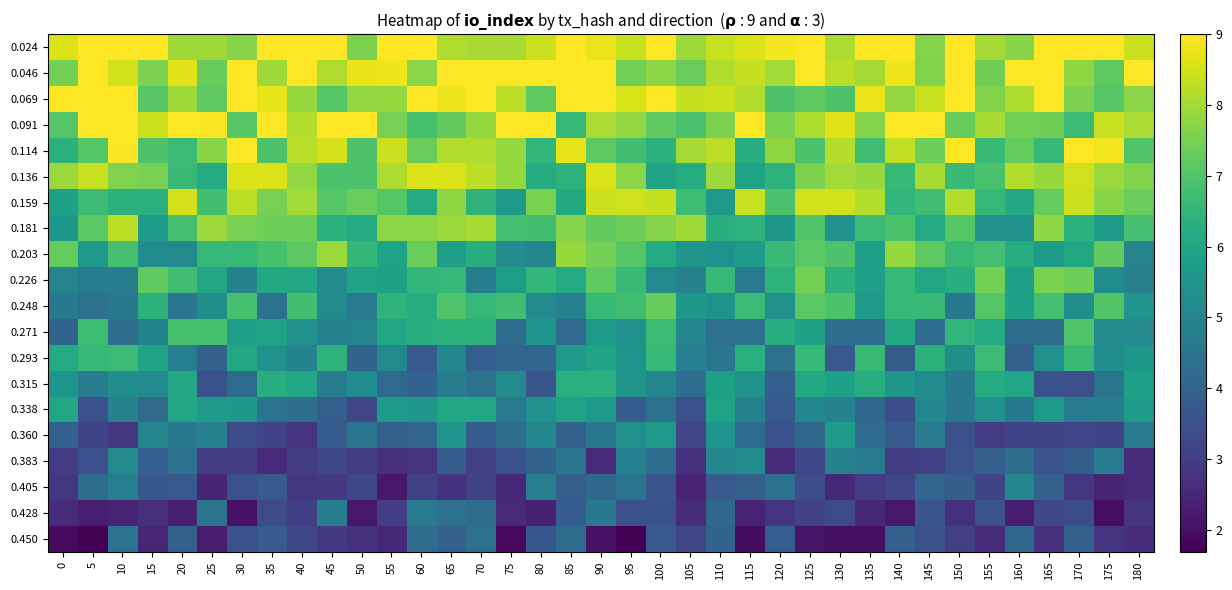

Reading right to left, what are all the values shown in this chart?

0.024: 180=8.4	175=9.0	170=9.0	165=9.0	160=7.7	155=8.0	150=9.0	145=7.6	140=9.0	135=9.0	130=8.1	125=9.0	120=8.9	115=8.6	110=8.4	105=7.9	100=9.0	95=8.4	90=8.8	85=9.0	80=8.4	75=8.1	70=8.0	65=8.1	60=9.0	55=9.0	50=7.6	45=9.0	40=9.0	35=9.0	30=7.7	25=8.0	20=8.0	15=9.0	10=9.0	5=9.0	0=8.6
0.046: 180=9.0	175=7.2	170=7.8	165=9.0	160=9.0	155=7.4	150=9.0	145=7.6	140=8.8	135=8.0	130=8.3	125=9.0	120=8.0	115=8.4	110=8.2	105=7.3	100=7.8	95=7.4	90=9.0	85=9.0	80=9.0	75=9.0	70=9.0	65=9.0	60=7.7	55=8.8	50=8.7	45=8.1	40=9.0	35=8.0	30=9.0	25=7.3	20=8.7	15=7.6	10=8.5	5=9.0	0=7.5
0.069: 180=7.7	175=7.1	170=7.6	165=9.0	160=8.1	155=7.6	150=9.0	145=8.4	140=7.8	135=8.8	130=7.0	125=7.2	120=6.9	115=8.2	110=8.4	105=8.3	100=9.0	95=8.6	90=9.0	85=9.0	80=7.2	75=8.3	70=9.0	65=8.8	60=9.0	55=7.8	50=7.8	45=7.1	40=7.9	35=8.7	30=9.0	25=7.2	20=7.9	15=7.1	10=9.0	5=9.0	0=9.0
0.091: 180=8.1	175=8.4	170=6.7	165=7.4	160=7.5	155=8.0	150=7.3	145=9.0	140=9.0	135=7.6	130=8.7	125=8.1	120=7.5	115=9.0	110=7.6	105=6.9	100=7.2	95=7.8	90=8.1	85=6.6	80=9.0	75=9.0	70=7.8	65=7.2	60=6.9	55=7.5	50=9.0	45=9.0	40=8.2	35=9.0	30=7.1	25=9.0	20=9.0	15=8.5	10=9.0	5=9.0	0=7.0
0.114: 180=7.0	175=8.9	170=9.0	165=6.6	160=7.3	155=6.6	150=9.0	145=7.4	140=8.3	135=6.8	130=8.2	125=6.9	120=7.8	115=6.3	110=8.3	105=8.0	100=6.4	95=6.8	90=7.2	85=8.7	80=6.5	75=7.8	70=8.1	65=8.1	60=7.3	55=8.4	50=6.9	45=8.5	40=8.3	35=7.0	30=9.0	25=7.7	20=6.7	15=7.0	10=9.0	5=7.1	0=6.4
0.136: 180=7.6	175=7.9	170=8.5	165=7.9	160=8.2	155=6.9	150=6.6	145=8.1	140=6.6	135=7.9	130=8.0	125=7.6	120=6.4	115=5.9	110=7.9	105=6.2	100=5.9	95=7.7	90=8.6	85=6.4	80=6.2	75=7.8	70=8.3	65=8.6	60=8.6	55=8.1	50=7.0	45=6.9	40=7.8	35=8.6	30=8.6	25=6.2	20=6.6	15=7.5	10=7.6	5=8.4	0=7.9
0.159: 180=7.3	175=7.7	170=8.4	165=7.3	160=6.1	155=6.6	150=8.2	145=6.8	140=6.5	135=8.2	130=8.5	125=8.5	120=6.9	115=8.4	110=5.7	105=6.7	100=8.3	95=8.5	90=8.4	85=6.1	80=7.5	75=5.7	70=6.4	65=7.8	60=6.2	55=7.1	50=7.3	45=7.1	40=8.0	35=7.5	30=8.3	25=6.8	20=8.5	15=6.3	10=6.4	5=6.7	0=5.9
0.181: 180=6.9	175=5.7	170=6.4	165=7.8	160=5.4	155=5.4	150=7.1	145=6.1	140=6.9	135=6.7	130=5.4	125=7.0	120=5.6	115=6.4	110=6.3	105=8.0	100=7.7	95=7.4	90=7.2	85=7.7	80=6.8	75=6.8	70=8.0	65=7.9	60=7.7	55=7.7	50=6.2	45=6.4	40=7.4	35=7.4	30=7.5	25=7.9	20=6.8	15=5.7	10=8.3	5=7.1	0=5.6
0.203: 180=5.0	175=7.2	170=6.0	165=5.7	160=6.2	155=6.8	150=6.6	145=7.2	140=7.8	135=5.8	130=7.0	125=7.1	120=6.6	115=5.7	110=5.4	105=5.5	100=6.2	95=7.1	90=7.5	85=7.9	80=5.0	75=5.2	70=6.3	65=5.8	60=7.4	55=5.9	50=6.5	45=7.9	40=7.2	35=6.9	30=6.6	25=6.6	20=5.1	15=5.2	10=6.8	5=5.6	0=7.3
0.226: 180=4.9	175=5.2	170=7.4	165=7.5	160=5.8	155=7.5	150=6.3	145=6.0	140=6.6	135=5.8	130=6.4	125=7.5	120=6.4	115=4.7	110=6.6	105=4.9	100=5.1	95=6.6	90=7.2	85=6.2	80=6.5	75=5.8	70=4.8	65=6.6	60=6.5	55=5.9	50=6.0	45=5.2	40=6.1	35=6.1	30=5.0	25=6.1	20=6.8	15=7.2	10=4.8	5=4.8	0=5.0
0.248: 180=5.5	175=7.0	170=5.3	165=6.8	160=5.9	155=7.0	150=4.7	145=6.6	140=6.6	135=5.6	130=6.9	125=7.1	120=5.4	115=6.7	110=5.5	105=5.6	100=7.3	95=6.8	90=6.6	85=4.9	80=5.2	75=6.8	70=6.5	65=7.0	60=6.2	55=6.4	50=4.7	45=5.2	40=6.8	35=4.4	30=6.9	25=5.3	20=4.6	15=6.4	10=4.6	5=4.4	0=4.6
0.271: 180=5.1	175=5.1	170=7.0	165=4.3	160=4.3	155=6.1	150=6.5	145=4.2	140=6.1	135=4.3	130=4.3	125=5.9	120=6.3	115=4.5	110=4.4	105=5.1	100=6.7	95=5.4	90=5.7	85=4.2	80=5.5	75=4.3	70=6.4	65=6.4	60=6.3	55=6.0	50=5.0	45=4.9	40=5.4	35=5.9	30=5.7	25=6.9	20=6.9	15=5.0	10=4.3	5=6.7	0=4.1
0.293: 180=5.6	175=5.3	170=6.6	165=5.4	160=3.9	155=6.7	150=5.3	145=6.4	140=3.8	135=6.6	130=3.7	125=6.6	120=4.4	115=6.3	110=4.6	105=4.8	100=6.6	95=5.5	90=5.9	85=5.7	80=4.1	75=4.1	70=3.9	65=5.1	60=3.7	55=5.2	50=4.0	45=6.4	40=5.0	35=5.4	30=6.0	25=4.0	20=4.8	15=6.0	10=6.7	5=6.6	0=6.1
0.315: 180=5.8	175=4.5	170=3.5	165=3.5	160=6.0	155=6.2	150=4.6	145=5.2	140=5.6	135=6.2	130=5.9	125=6.1	120=3.9	115=5.4	110=5.8	105=4.3	100=5.0	95=5.5	90=6.4	85=6.3	80=3.6	75=5.1	70=4.5	65=4.8	60=4.0	55=4.2	50=5.3	45=4.8	40=6.1	35=6.2	30=4.2	25=3.5	20=6.1	15=5.1	10=5.3	5=4.8	0=5.5
0.338: 180=5.7	175=4.8	170=4.7	165=5.6	160=4.6	155=5.4	150=4.6	145=5.1	140=3.4	135=4.2	130=4.9	125=5.1	120=3.8	115=4.9	110=5.9	105=3.5	100=4.4	95=3.8	90=5.6	85=5.9	80=5.4	75=4.7	70=6.1	65=6.1	60=5.5	55=5.7	50=3.2	45=3.9	40=4.3	35=4.5	30=5.6	25=5.6	20=6.0	15=4.2	10=4.9	5=3.5	0=6.0
0.360: 180=4.7	175=3.2	170=3.2	165=3.1	160=3.1	155=3.0	150=3.5	145=4.7	140=3.7	135=4.2	130=5.7	125=4.1	120=3.5	115=4.2	110=5.5	105=3.2	100=5.6	95=5.4	90=4.6	85=4.0	80=5.1	75=4.3	70=3.8	65=5.5	60=4.1	55=3.9	50=4.5	45=3.8	40=2.8	35=3.2	30=3.4	25=4.9	20=4.6	15=5.0	10=2.8	5=3.2	0=4.0
0.383: 180=2.6	175=4.7	170=3.8	165=3.6	160=4.3	155=3.9	150=3.6	145=3.1	140=3.0	135=4.7	130=4.9	125=3.3	120=2.6	115=5.2	110=5.1	105=2.7	100=4.3	95=4.8	90=2.6	85=4.5	80=4.0	75=3.5	70=3.1	65=3.8	60=2.8	55=2.7	50=3.0	45=3.3	40=3.0	35=2.6	30=3.0	25=3.0	20=4.5	15=3.9	10=5.1	5=3.5	0=3.0
0.405: 180=2.6	175=2.4	170=2.8	165=3.9	160=5.1	155=3.2	150=3.8	145=4.1	140=3.2	135=3.0	130=2.5	125=3.4	120=4.4	115=3.9	110=3.7	105=2.4	100=3.6	95=4.5	90=4.2	85=3.9	80=4.8	75=2.5	70=3.1	65=2.8	60=3.1	55=2.2	50=3.3	45=2.9	40=2.9	35=3.7	30=3.5	25=2.5	20=3.7	15=3.7	10=4.8	5=4.3	0=2.9
0.428: 180=2.8	175=2.0	170=3.4	165=3.3	160=2.3	155=3.6	150=2.7	145=3.6	140=2.2	135=2.5	130=3.3	125=3.1	120=2.8	115=2.4	110=4.1	105=2.7	100=3.5	95=3.5	90=4.6	85=3.8	80=2.3	75=2.6	70=4.3	65=4.4	60=4.7	55=3.0	50=2.2	45=4.8	40=3.0	35=3.4	30=2.1	25=4.5	20=2.3	15=2.7	10=2.4	5=2.3	0=2.6
0.450: 180=2.6	175=2.8	170=3.9	165=2.7	160=4.1	155=2.6	150=3.1	145=3.5	140=3.9	135=2.0	130=2.0	125=2.1	120=3.9	115=1.9	110=4.0	105=3.2	100=3.7	95=1.7	90=2.0	85=4.3	80=3.7	75=1.9	70=4.4	65=4.0	60=4.3	55=2.5	50=2.7	45=2.9	40=3.3	35=3.8	30=3.5	25=2.3	20=3.9	15=2.5	10=4.5	5=1.7	0=1.9